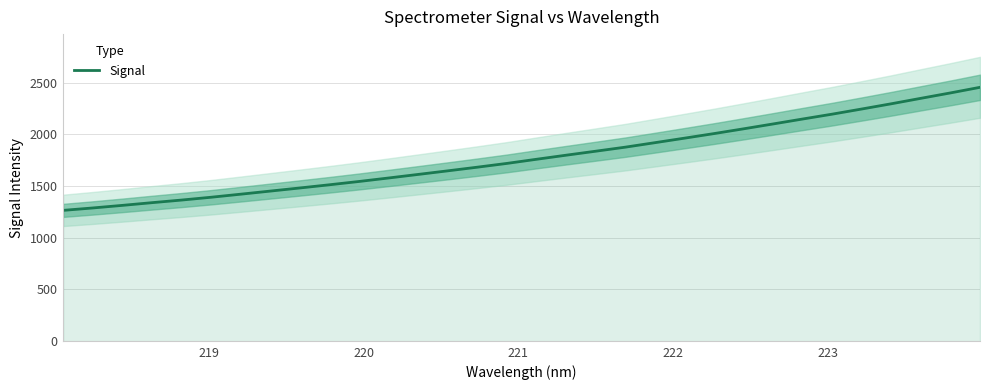

What is the sum of all values?

56986.2